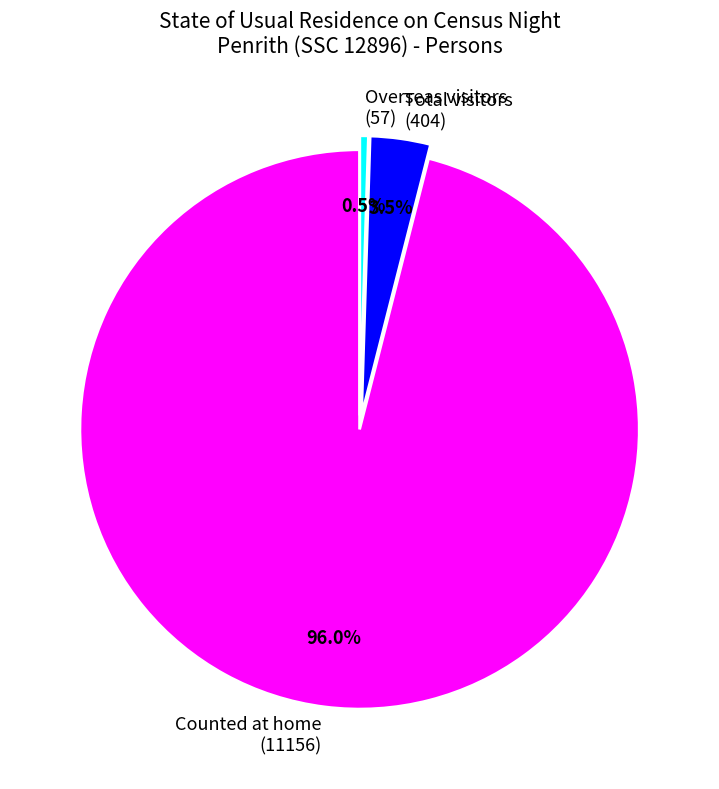

Is there any slice that represents more than half of the pie?

Yes